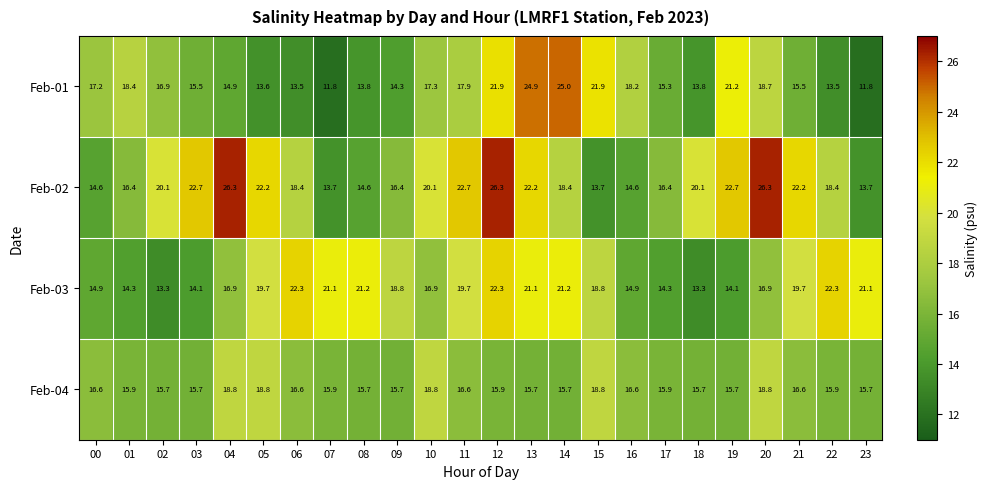

List the series in order of their peak value, lowest first.

Feb-04, Feb-03, Feb-01, Feb-02